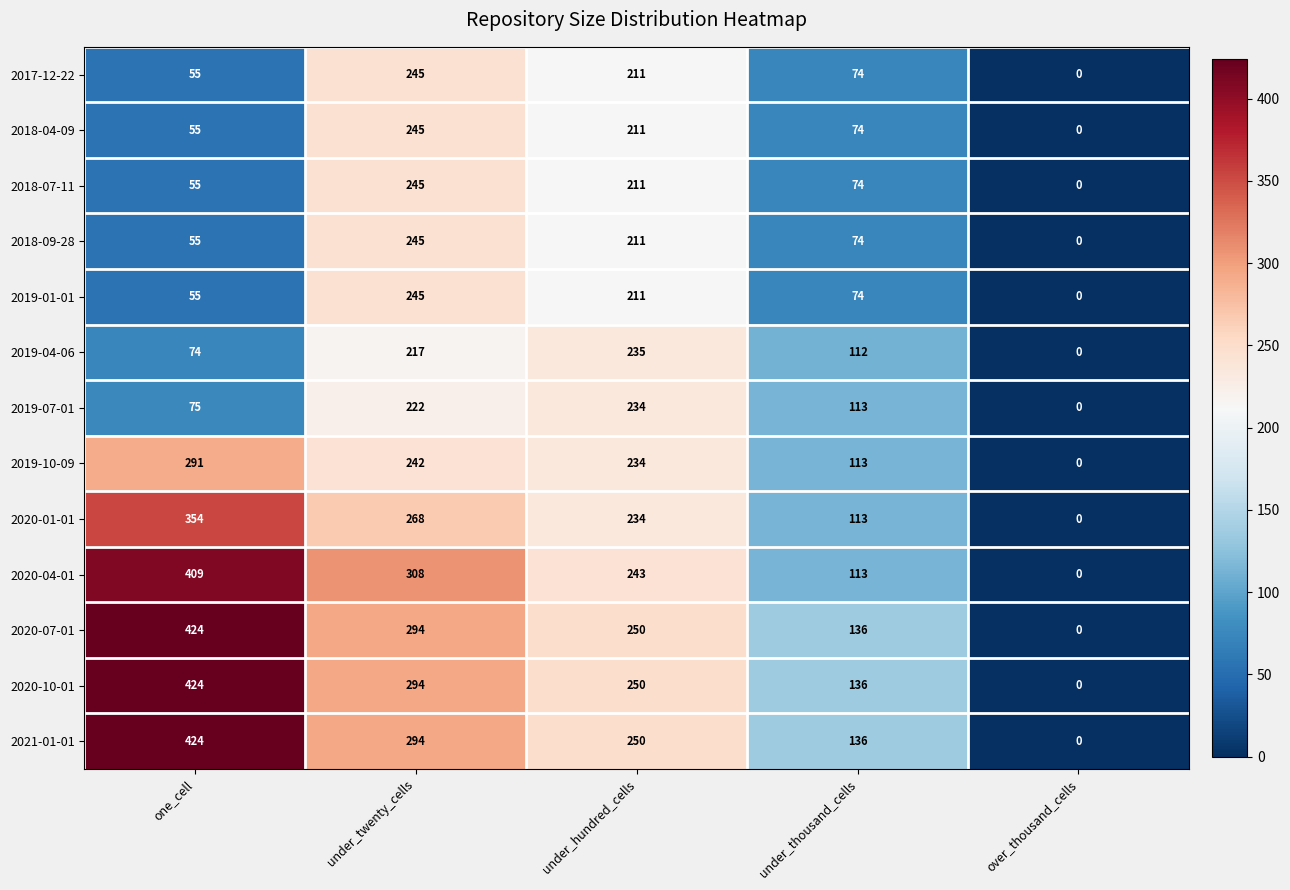

True or false: 2017-12-22 has a value of 103 at under_hundred_cells.

False